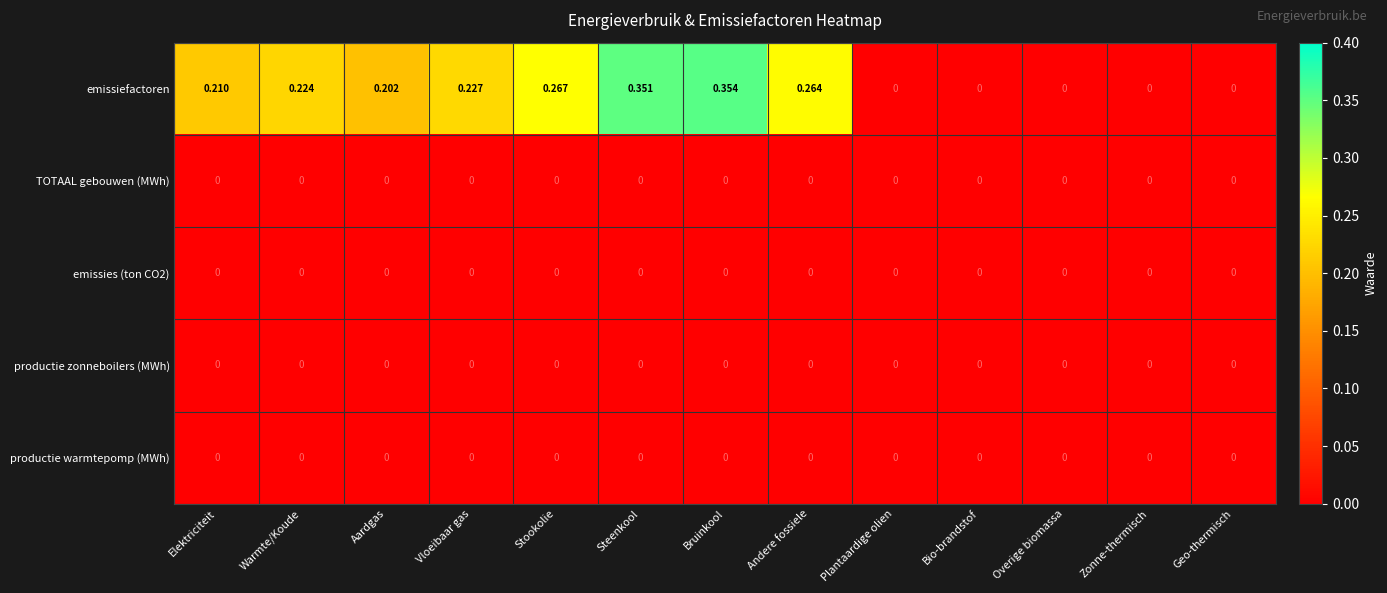

Which series has the largest total across all categories?

emissiefactoren